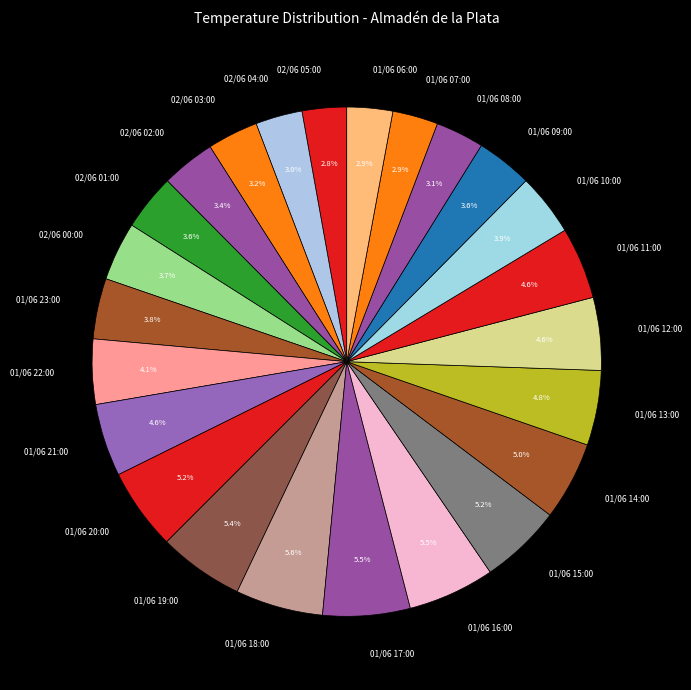

Does 02/06 02:00 account for over 50% of the chart?

No